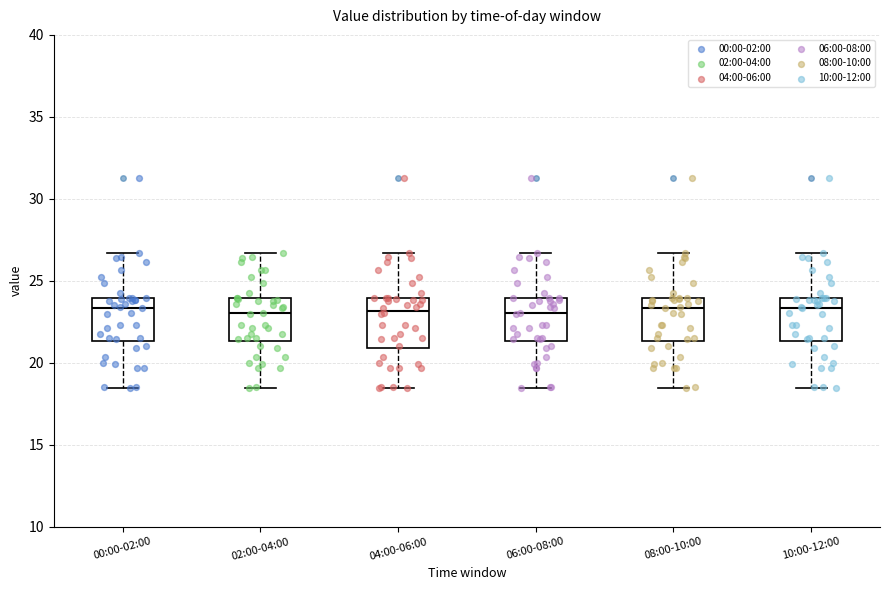

Reading left to right, transcribe this box plot: for each box, give where its median line is, the range the box spans, and where its two whiskers end, as read against the y-axis. The values are not printed on the chart, so give them approximately, as read against the axis.

00:00-02:00: median 23.5, box 21.5 to 24.0, whiskers 18.5 to 26.5
02:00-04:00: median 23.0, box 21.5 to 24.0, whiskers 18.5 to 26.5
04:00-06:00: median 23.0, box 21.0 to 24.0, whiskers 18.5 to 26.5
06:00-08:00: median 23.0, box 21.5 to 24.0, whiskers 18.5 to 26.5
08:00-10:00: median 23.5, box 21.5 to 24.0, whiskers 18.5 to 26.5
10:00-12:00: median 23.5, box 21.5 to 24.0, whiskers 18.5 to 26.5